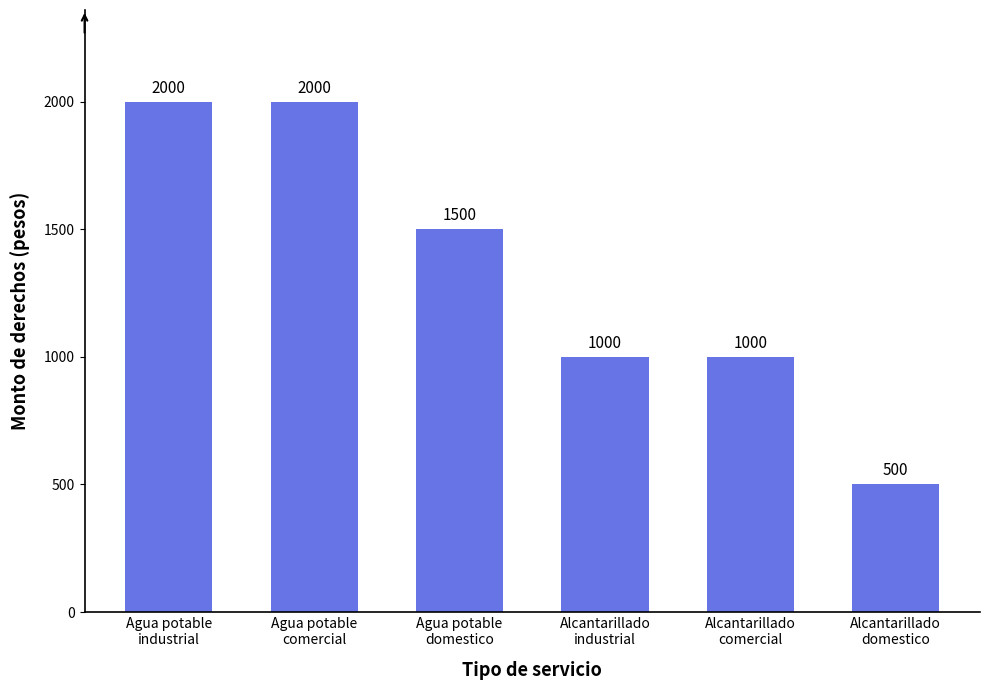

Count the values in the range 1000 to 2000.

5